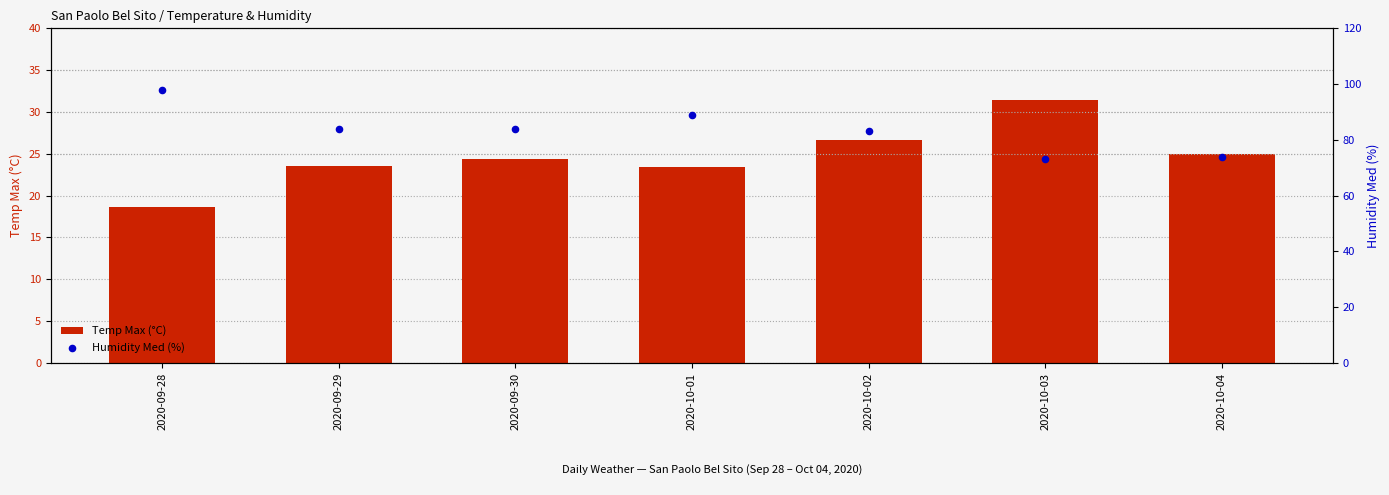

What are all the series names shown in the legend?

Temp Max (°C), Humidity Med (%)